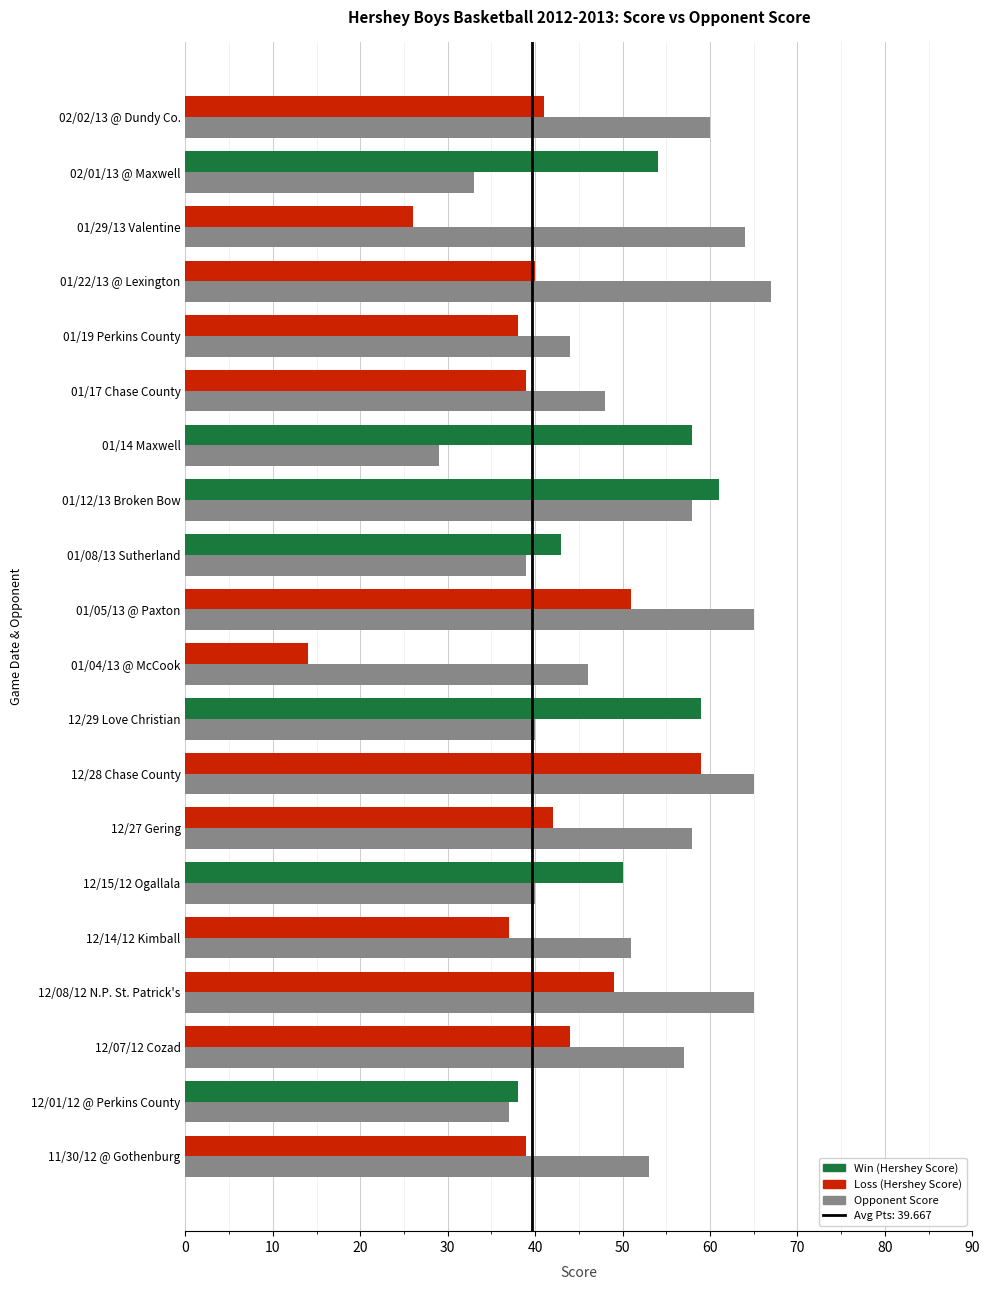

At which category is the sum across all series the highest?

12/28 Chase County